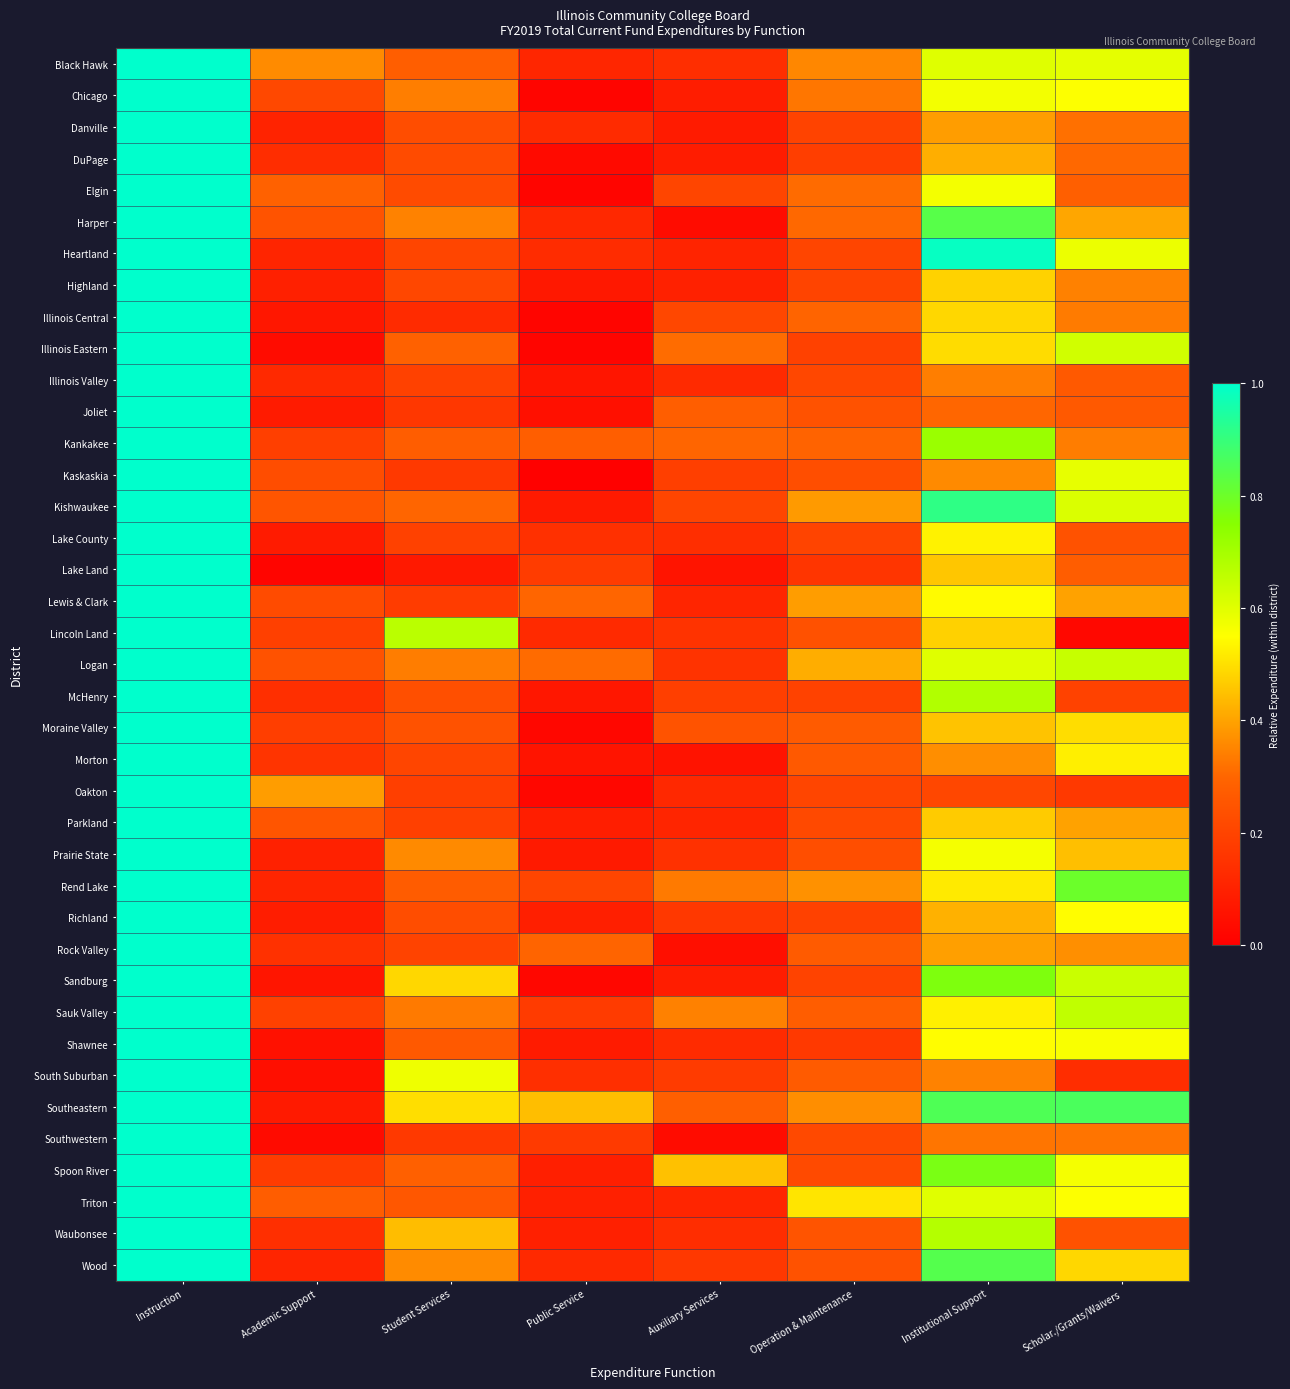

What is the spread (max minus min) of values at Academic Support?

0.4